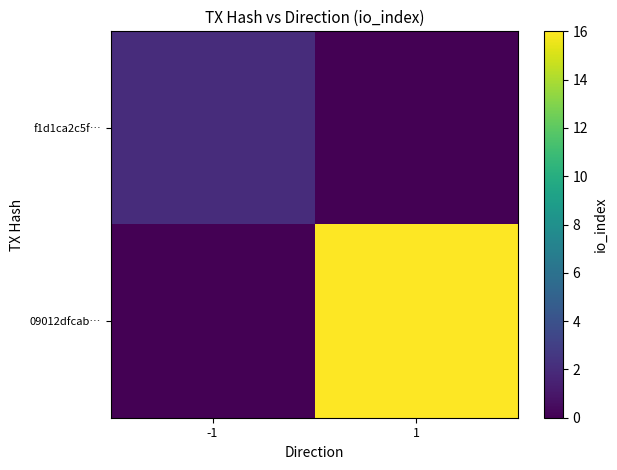

Count the number of categories in the chart.

2